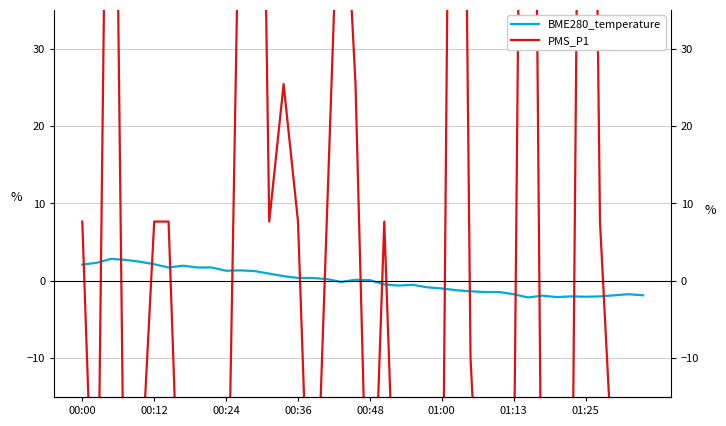

Is the value of PMS_P1 at 26 greater than the value of BME280_temperature at 31?

Yes